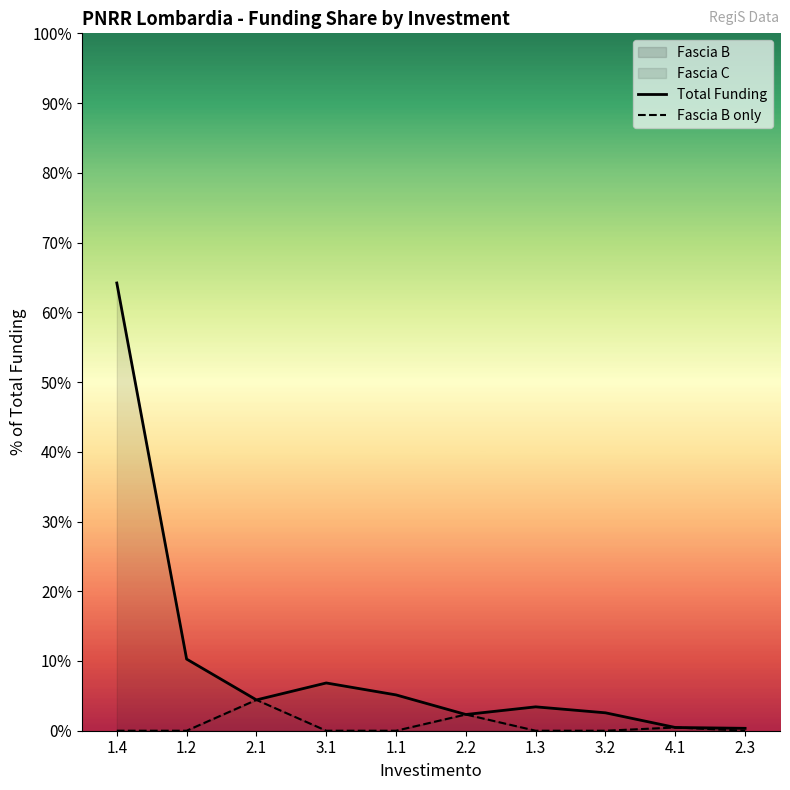

True or false: Total Funding has a value of 6.5 at 2.1.

False